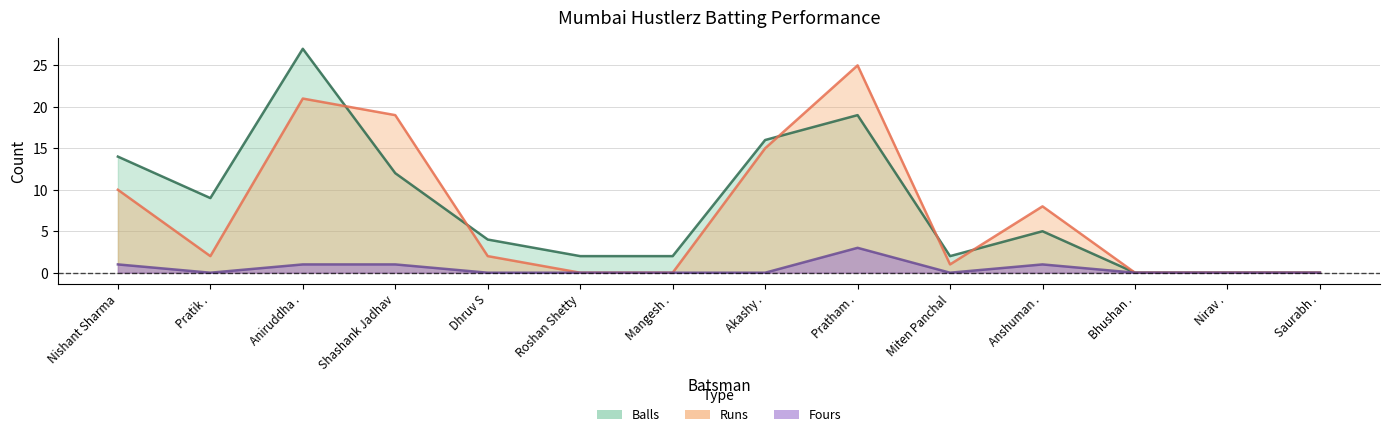

What is the value of the Balls point at the 10th from the left?

2